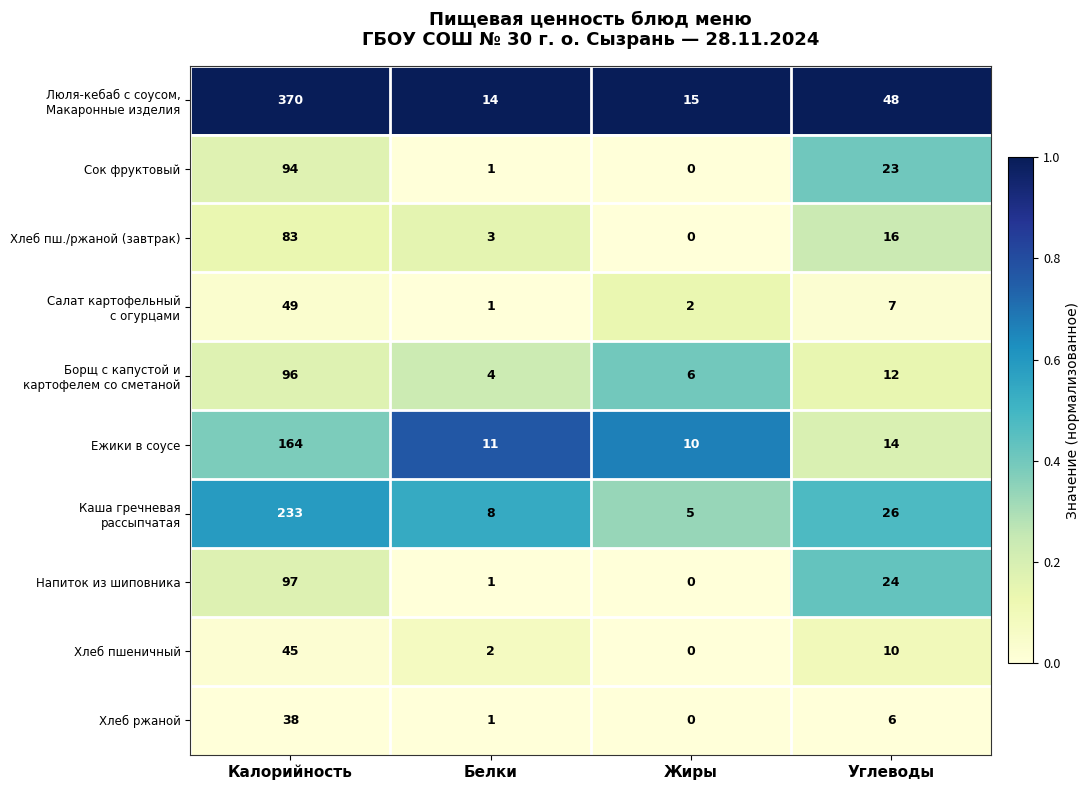

At which category does the chart reach its minimum across all series?

Жиры